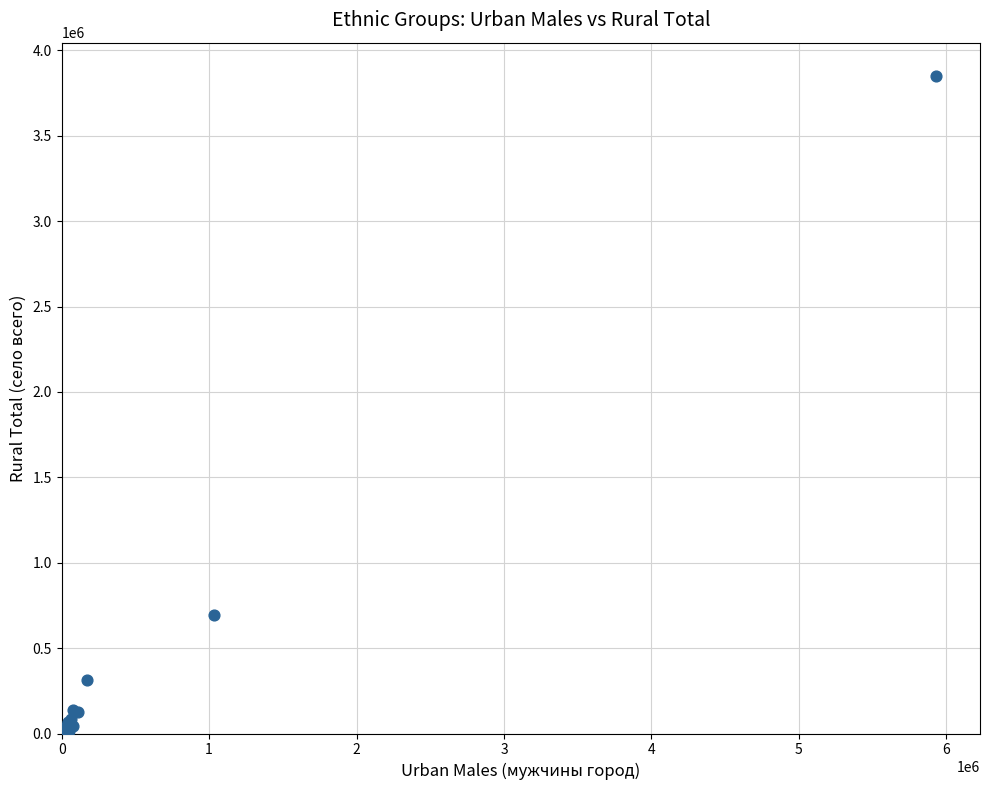

What Y value in the scatter plot is closest to 1926315?

693783